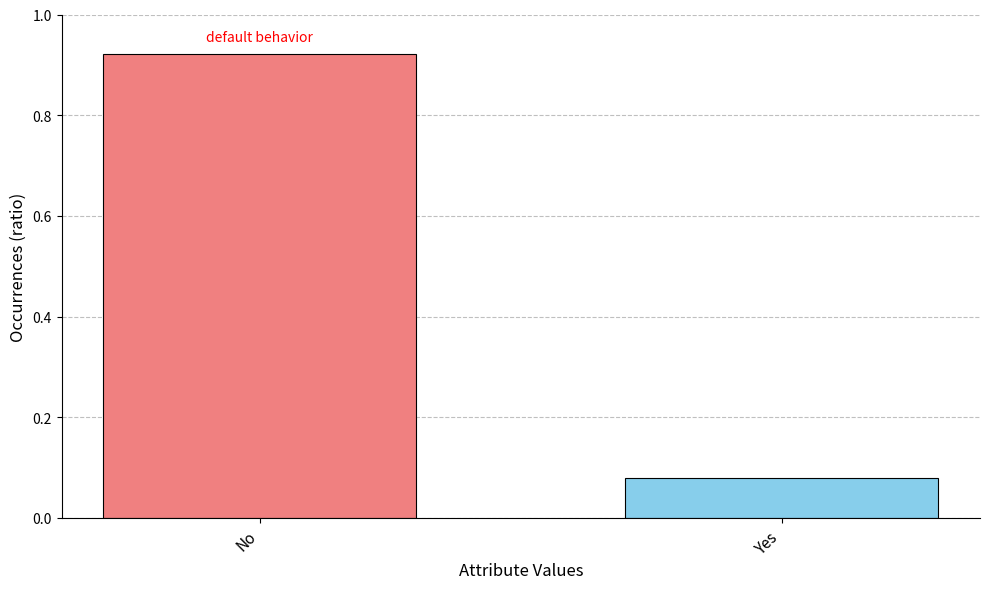

What is the sum of the values at No and Yes?

1.0